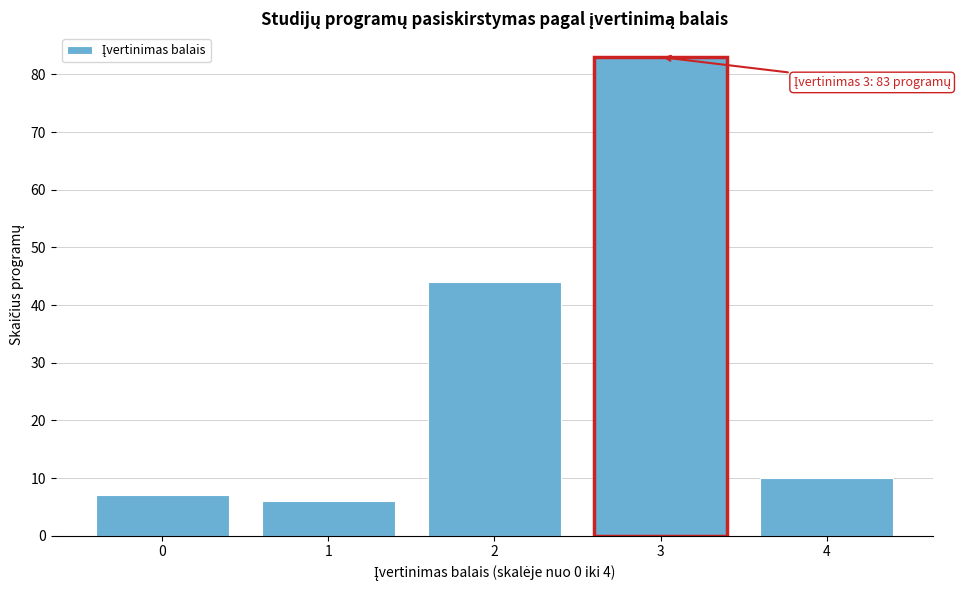

Which range on the x-axis has the tallest bar?

2.5 to 3.5